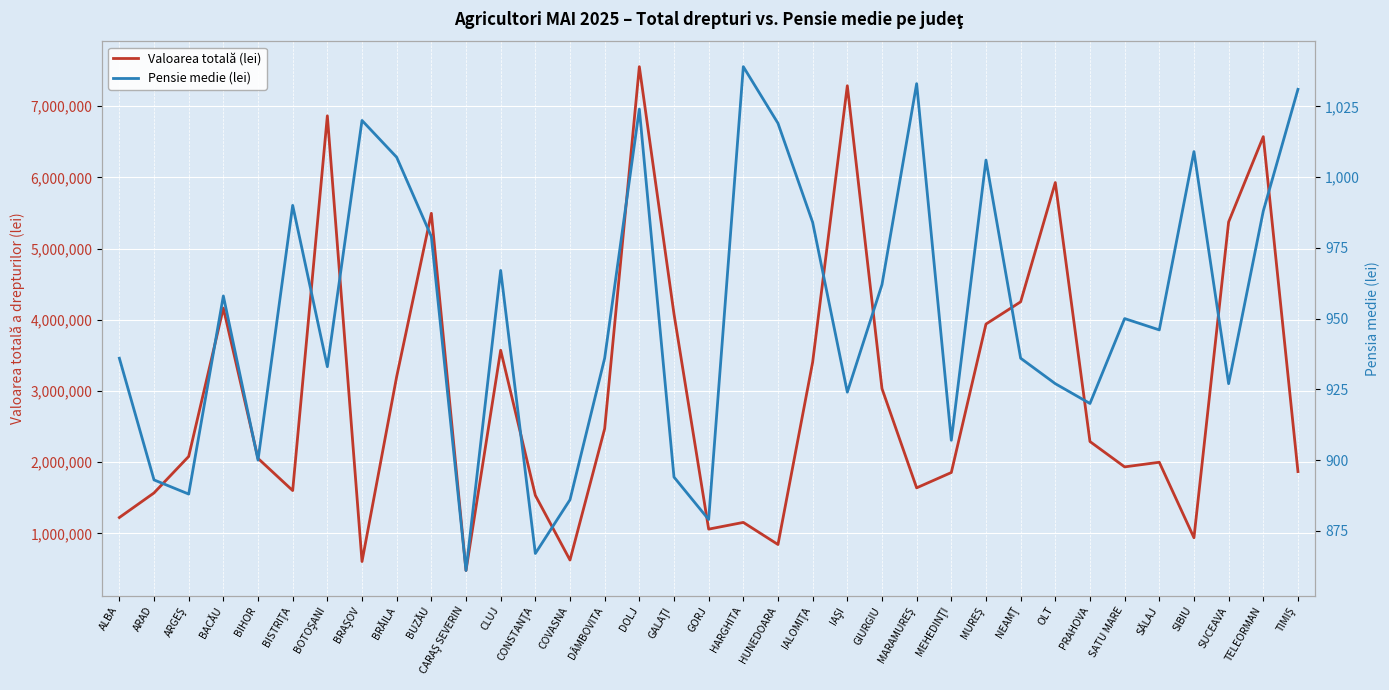

Which series changed the most between COVASNA and NEAMŢ?

Valoarea totală (lei)